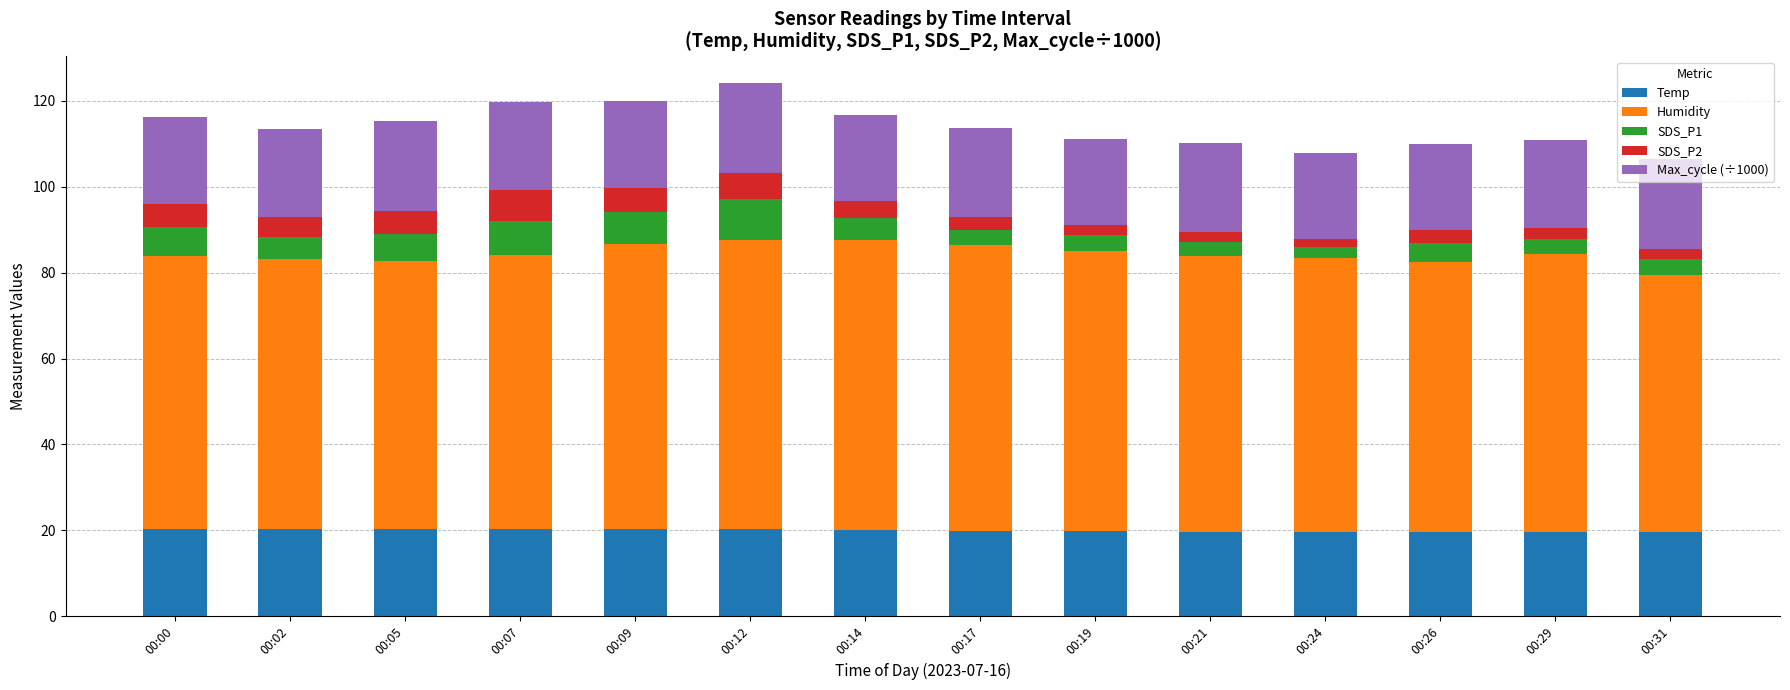

What is the total value across all series at 00:12?

124.2